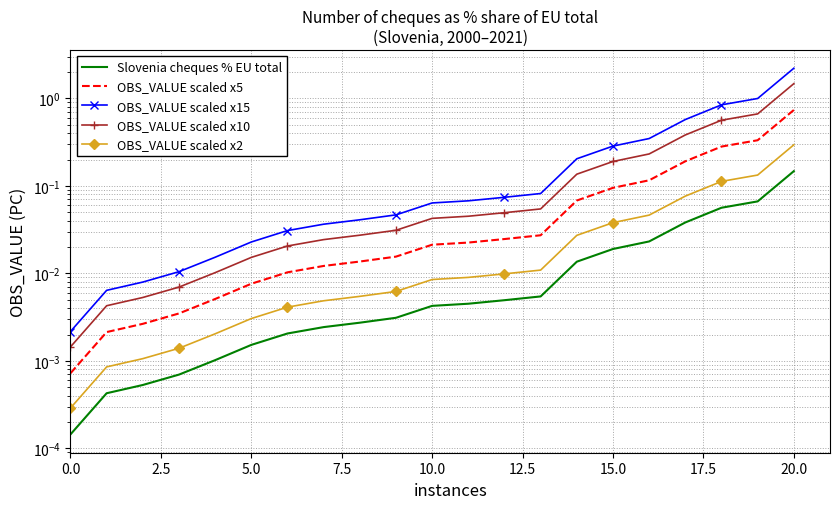

What is the difference between the second highest and minimum values in the OBS_VALUE scaled x15 series?

1.0